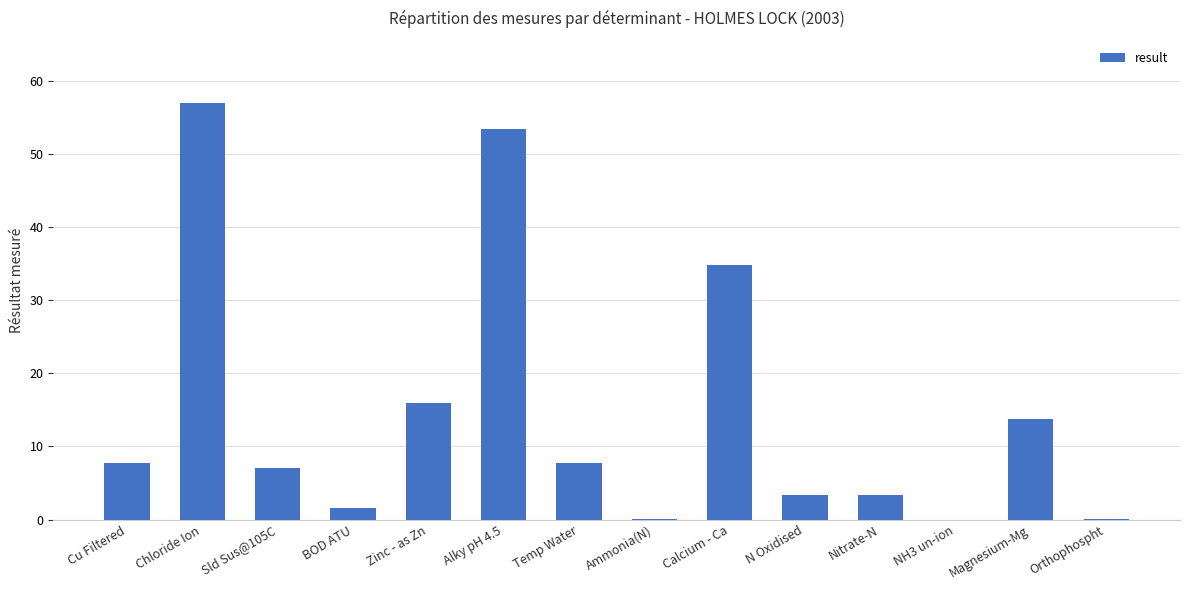

Are the bars horizontal?

No